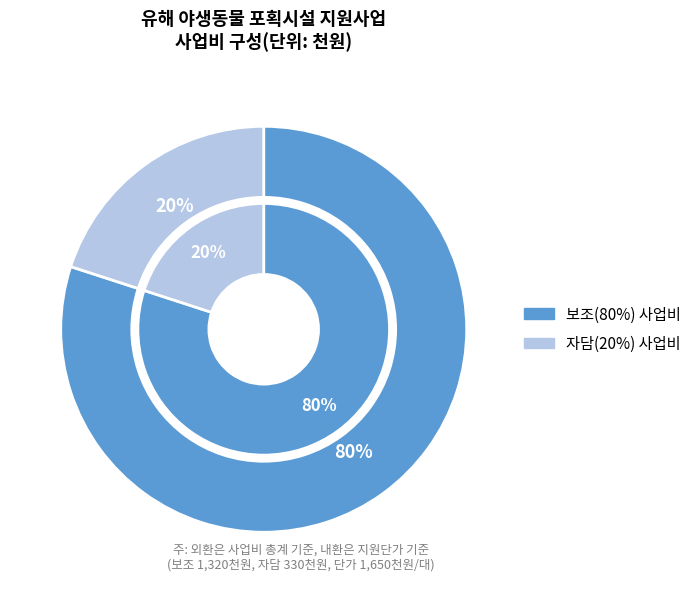

Which slice is the largest?

보조(80%)